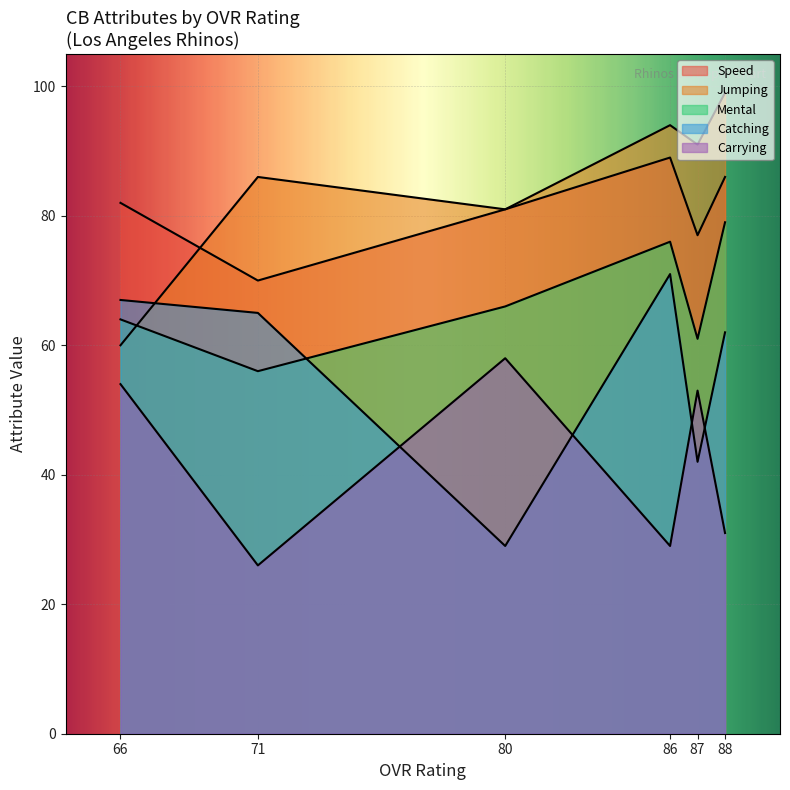

Where is catching nearest to the value 50?

87